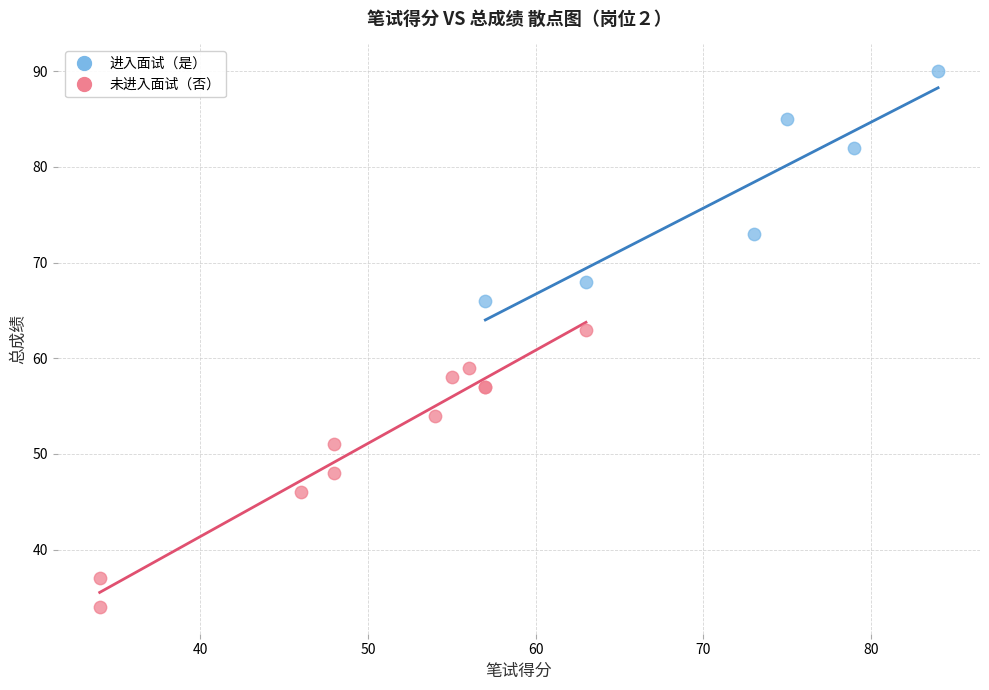

Which series contains the lowest Y value?

未进入面试（否）